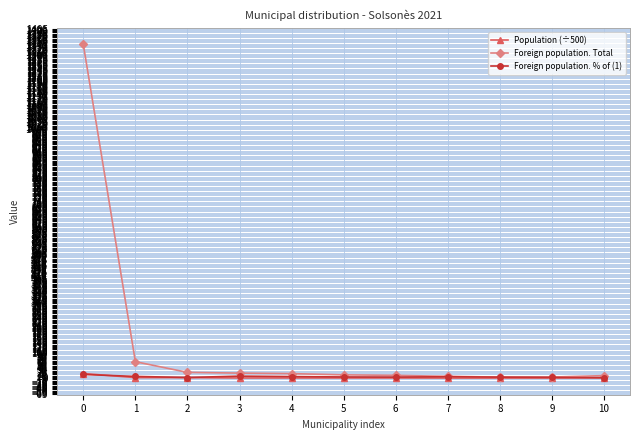

What is the maximum value shown in the chart?

1342.0